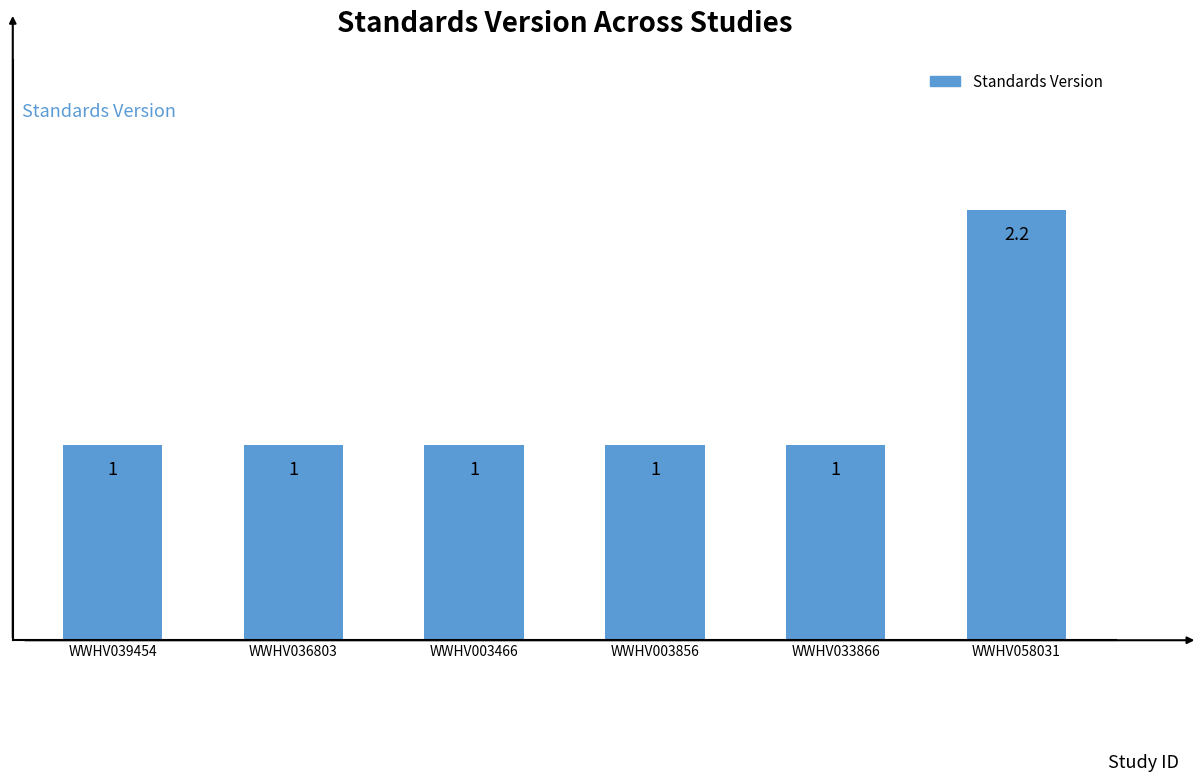

The chart shows a value of 1.0 at WWHV003856. True or false?

True